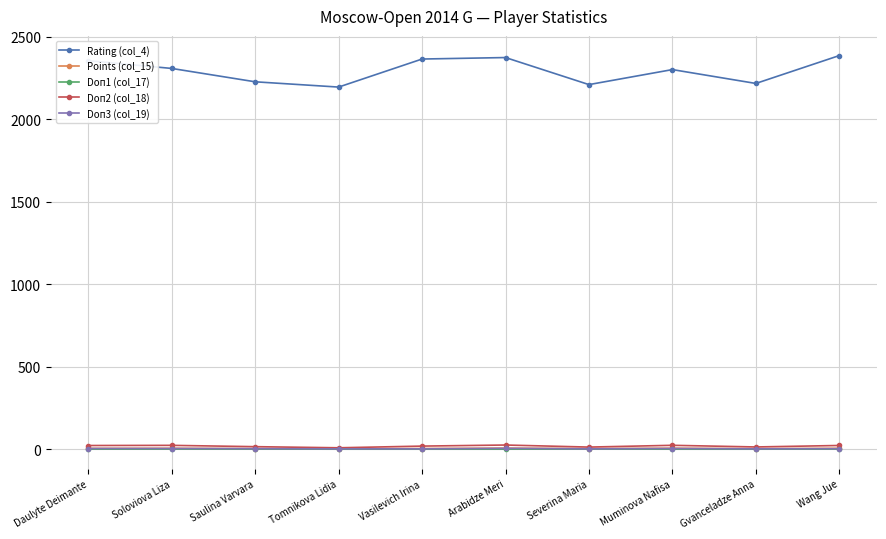

True or false: Points (col_15) and Doп1 (col_17) cross at least once.

False